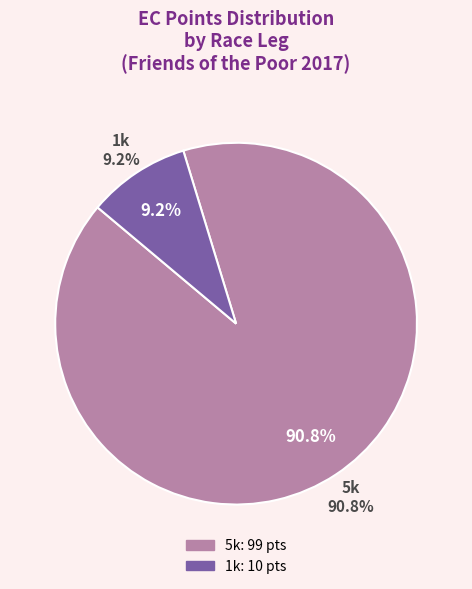

True or false: Kirk Thorsteinson (5k) accounts for 1% of the total.

False